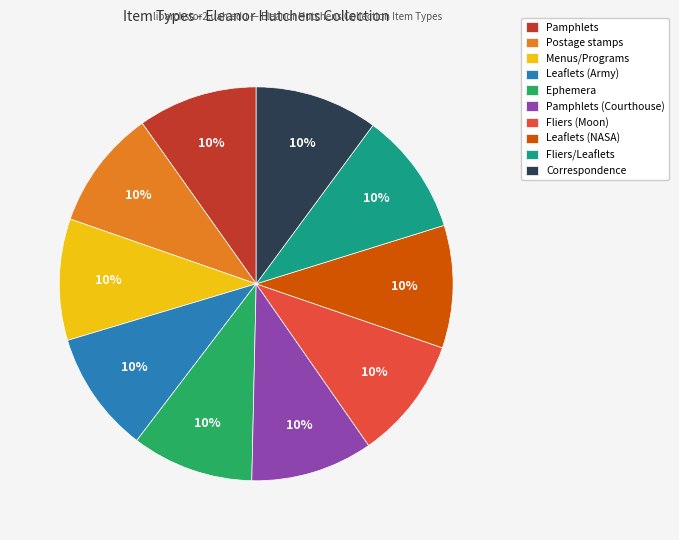

Is the sum of Ephemera and Fliers/Leaflets greater than half?

No